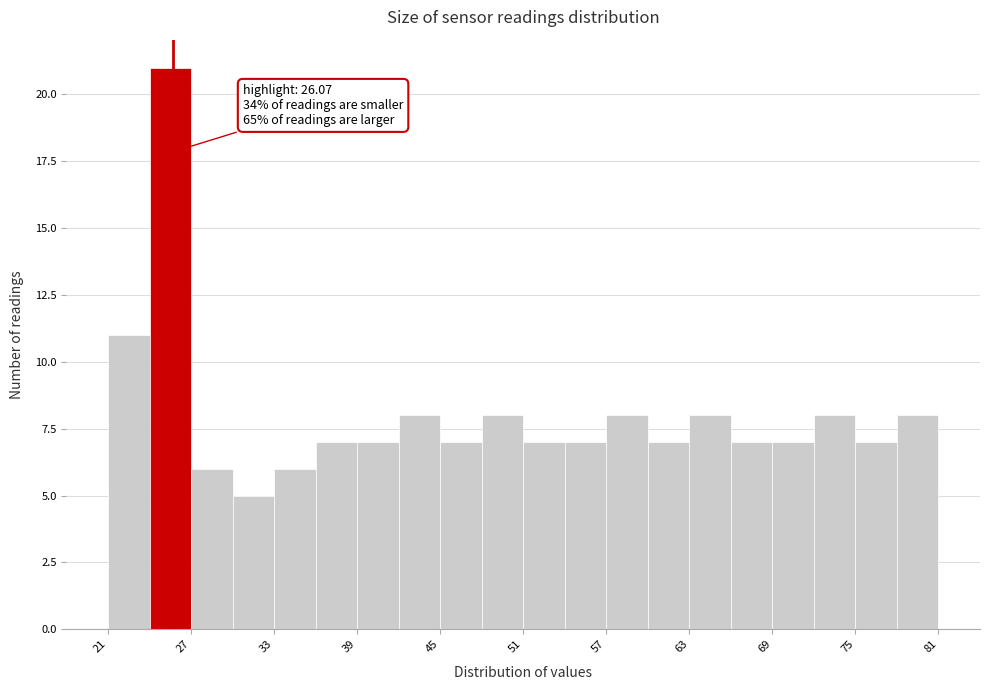

Read against the x-axis, roughly where is the centre of the tallest bar?

26